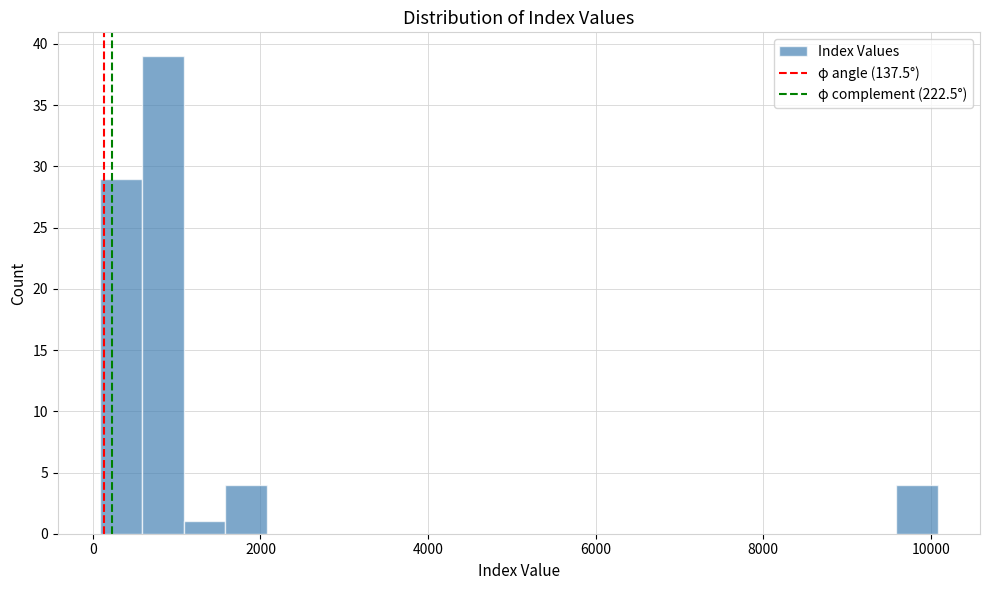

Around what value on the x-axis is the tallest bar? Give the approximate position of its centre, as read against the axis.

800